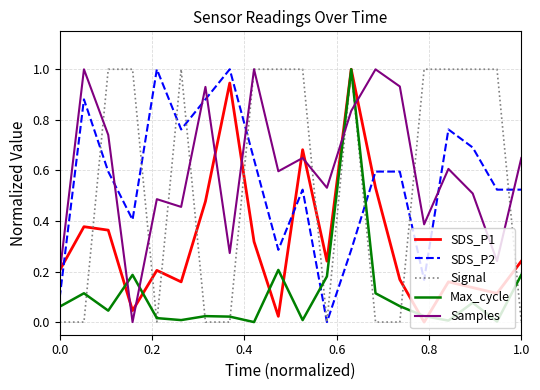

How many intersections are there between Max_cycle and SDS_P2?

2